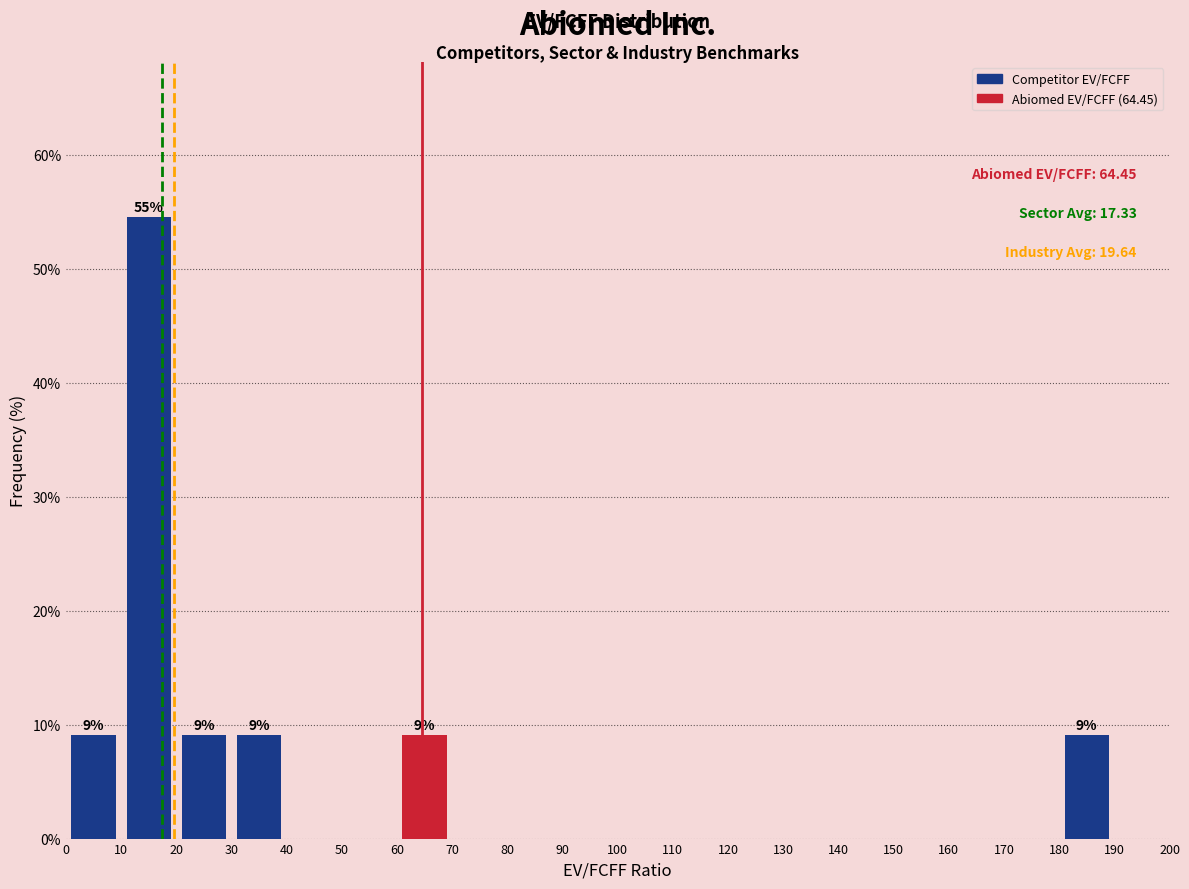

Over which range of the x-axis is the bar tallest?

10 to 20